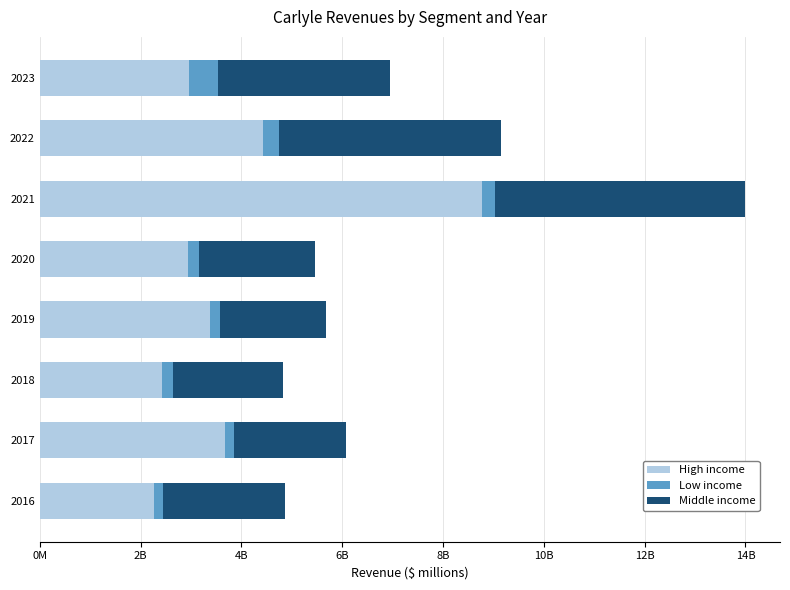

What are all the series names shown in the legend?

High income, Low income, Middle income